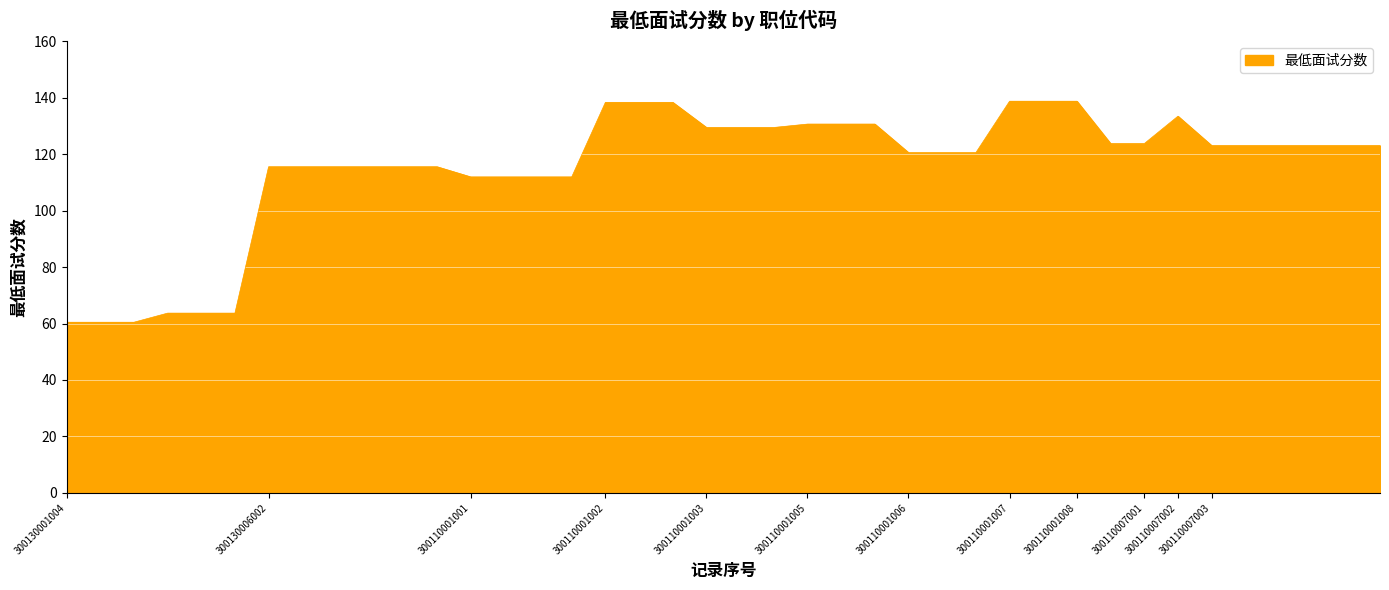

What is the smallest value displayed?

60.5